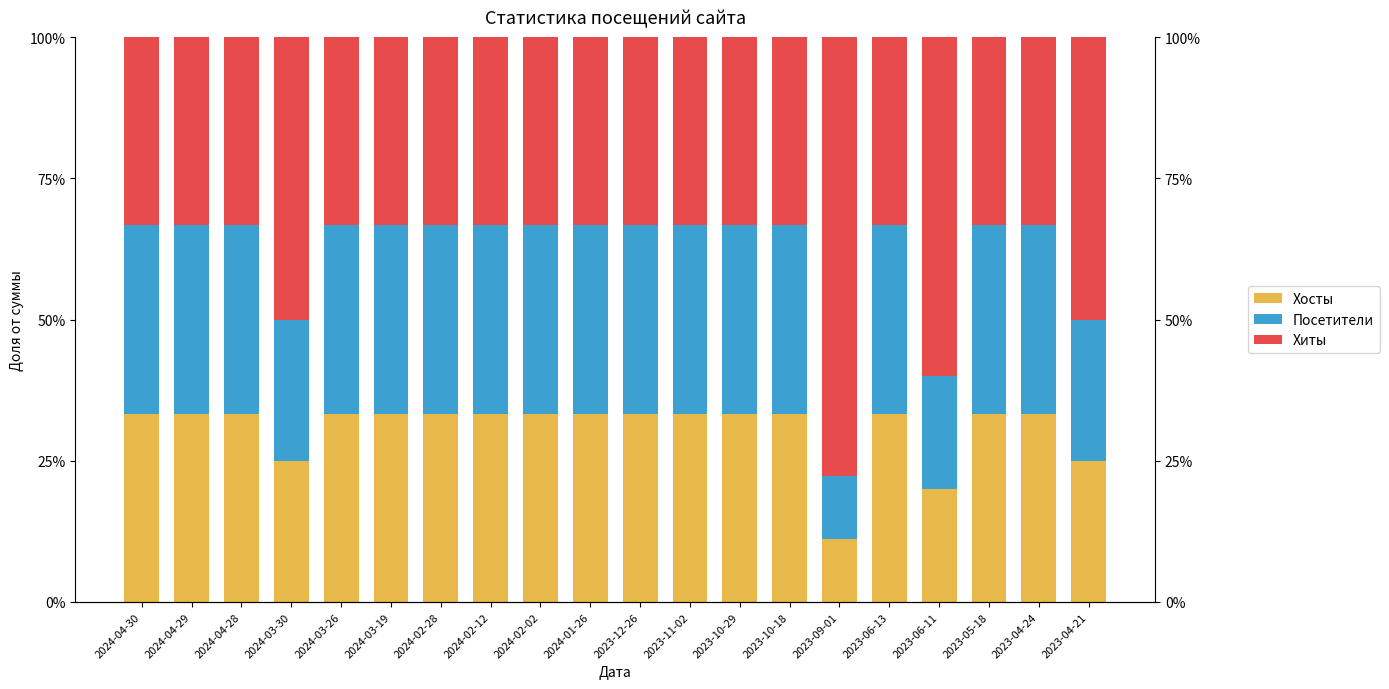

What position from the right is 2024-04-29?

19